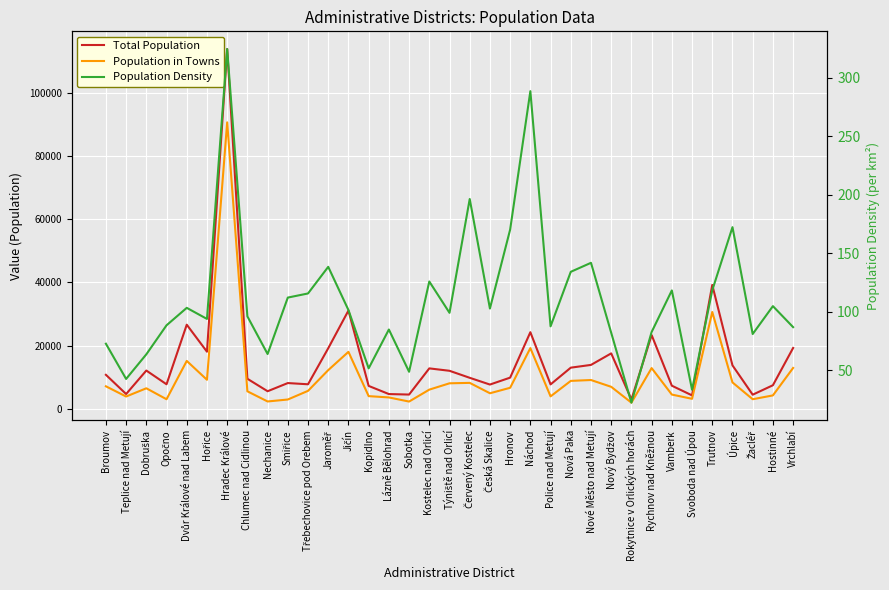

At Vrchlabí, list the series in order from smallest to largest.

Population Density, Population in Towns, Total Population